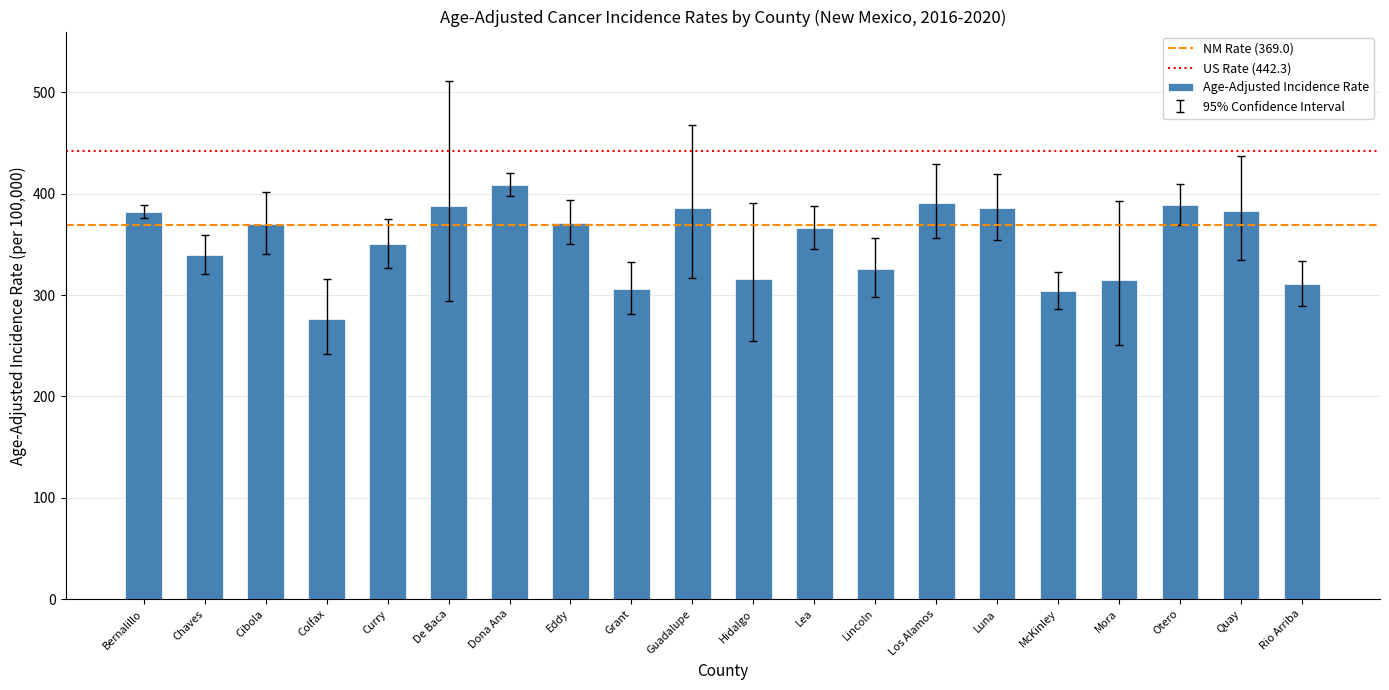

What is the sum of all values?

7066.5